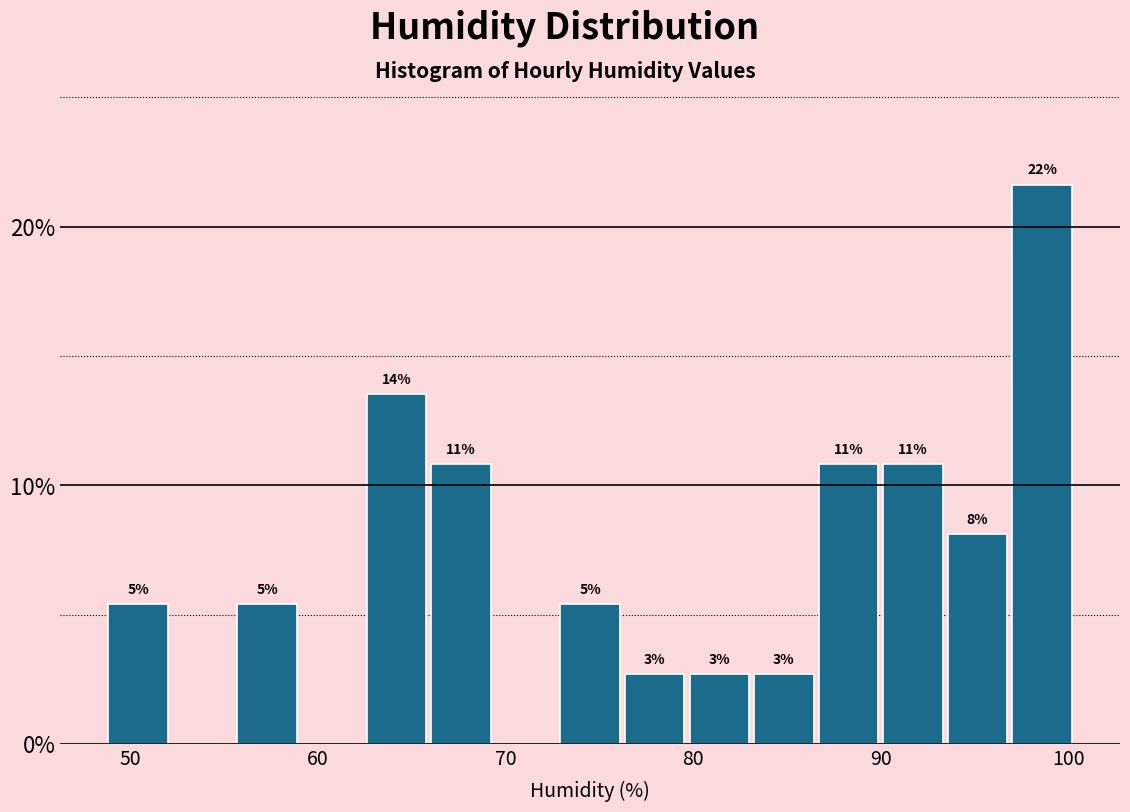

Read against the x-axis, roughly where is the centre of the tallest bar?

99